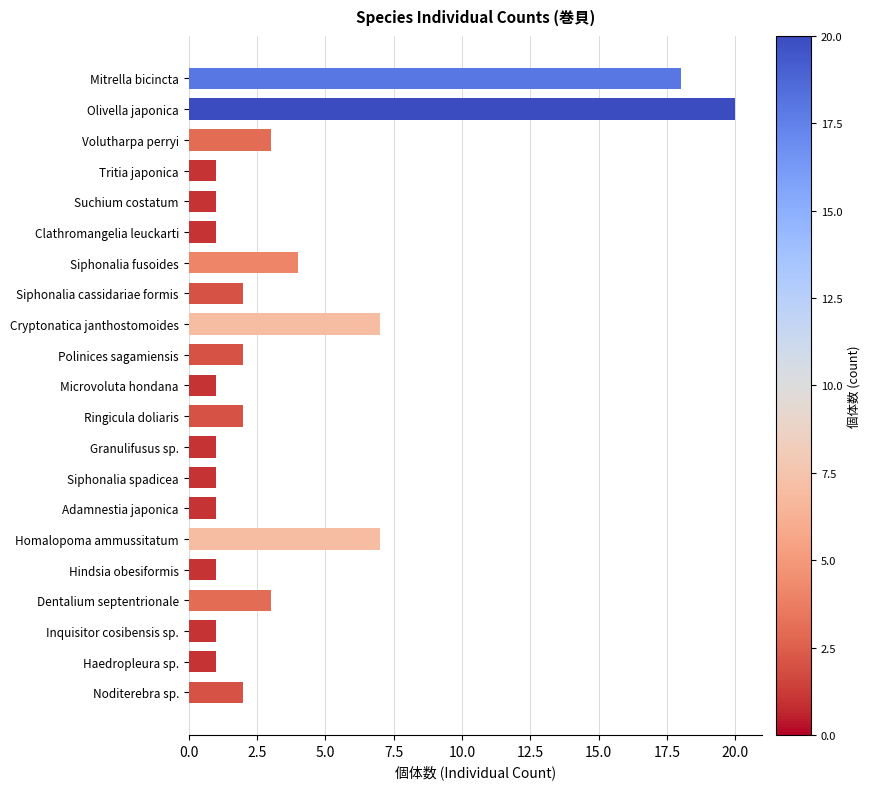

Between Polinices sagamiensis and Cryptonatica janthostomoides, which is larger?

Cryptonatica janthostomoides